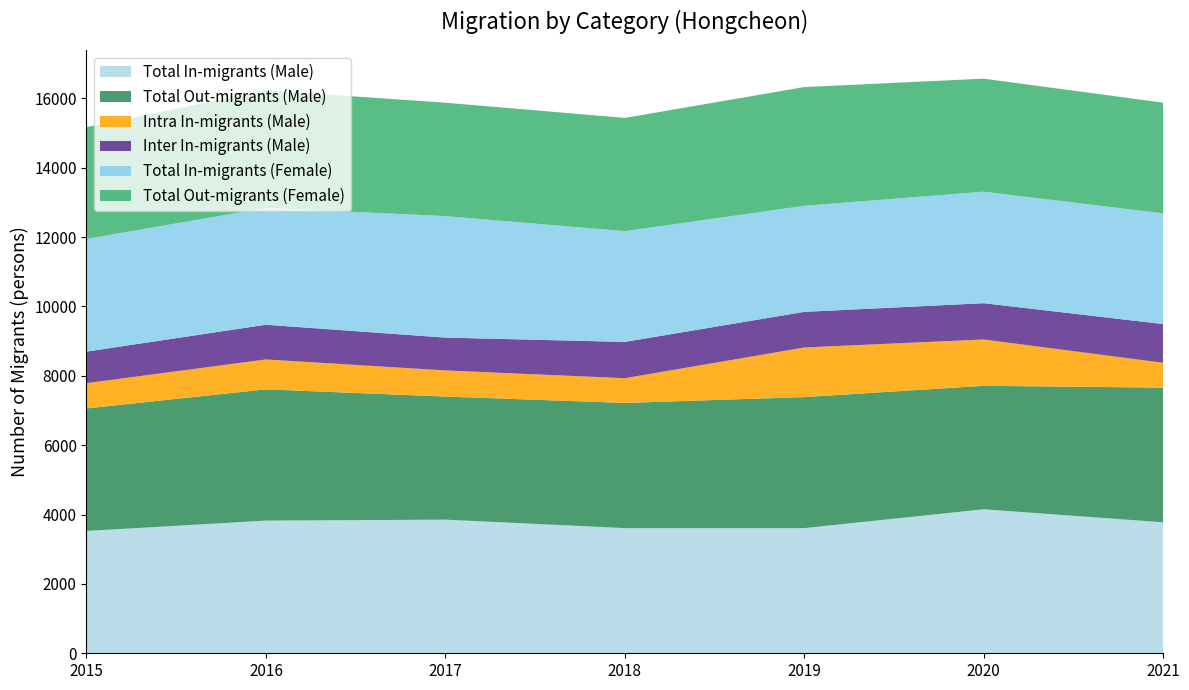

Reading left to right, extract all data points from this chart.

Total In-migrants (Male): 2015=3527	2016=3826	2017=3853	2018=3609	2019=3609	2020=4152	2021=3777
Total Out-migrants (Male): 2015=3534	2016=3785	2017=3550	2018=3610	2019=3779	2020=3561	2021=3884
Intra In-migrants (Male): 2015=728	2016=862	2017=754	2018=713	2019=1430	2020=1336	2021=716
Inter In-migrants (Male): 2015=910	2016=1001	2017=946	2018=1047	2019=1027	2020=1046	2021=1116
Total In-migrants (Female): 2015=3249	2016=3370	2017=3504	2018=3193	2019=3058	2020=3216	2021=3193
Total Out-migrants (Female): 2015=3225	2016=3388	2017=3270	2018=3266	2019=3424	2020=3259	2021=3192